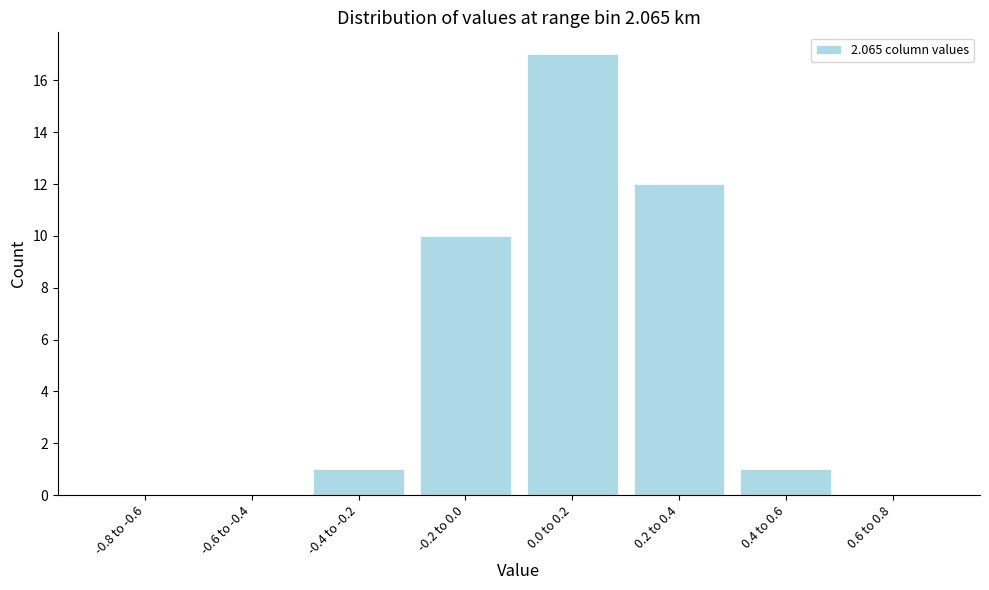

Reading left to right, extract all data points from this chart.

-0.8 to -0.6=0	-0.6 to -0.4=0	-0.4 to -0.2=1	-0.2 to 0.0=10	0.0 to 0.2=17	0.2 to 0.4=12	0.4 to 0.6=1	0.6 to 0.8=0